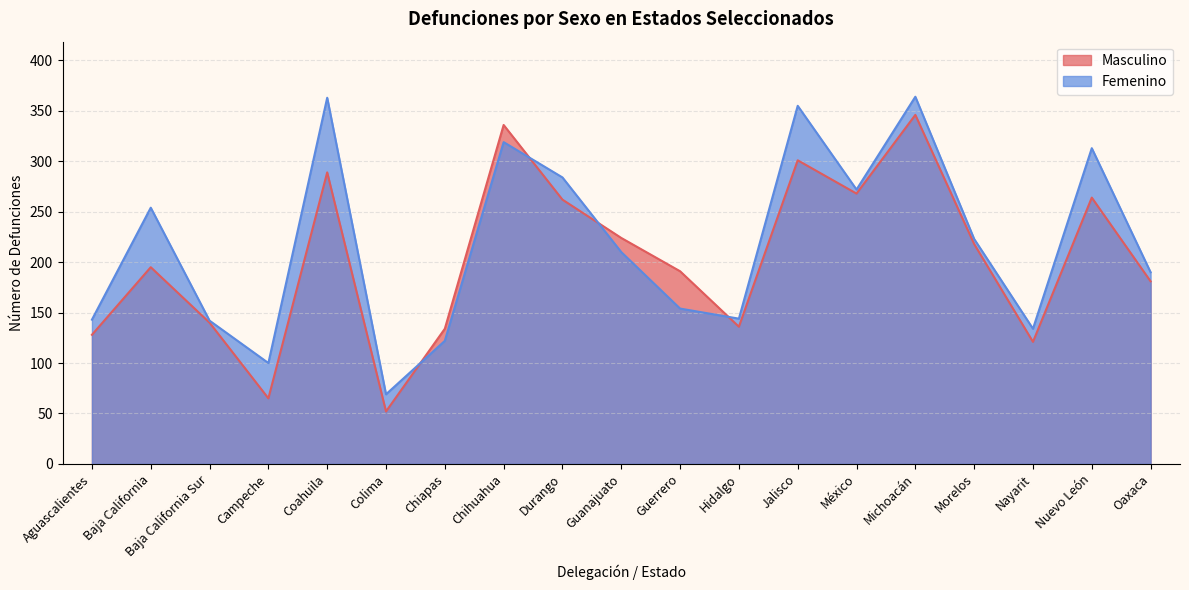

Which series ends up on top after the final intersection of Femenino and Masculino?

Femenino